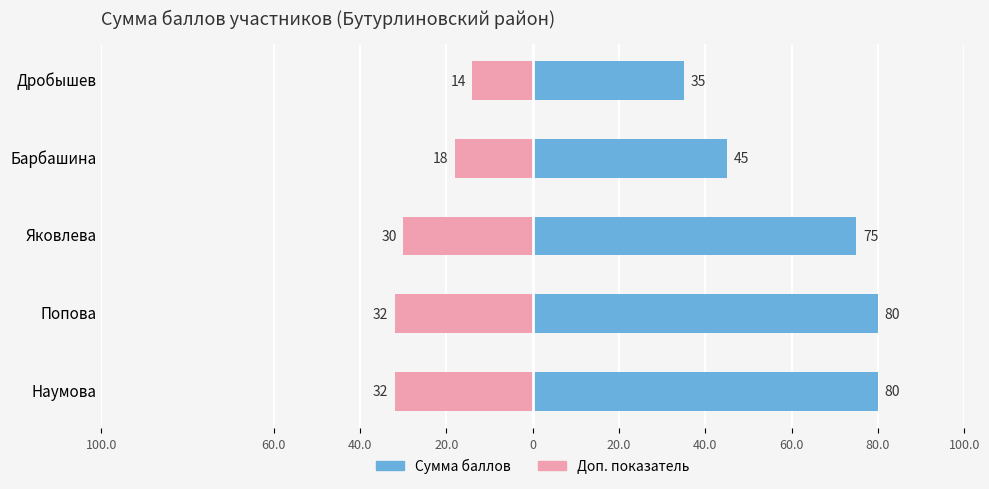

What is the difference between the maximum and second lowest values in the Сумма баллов series?

35